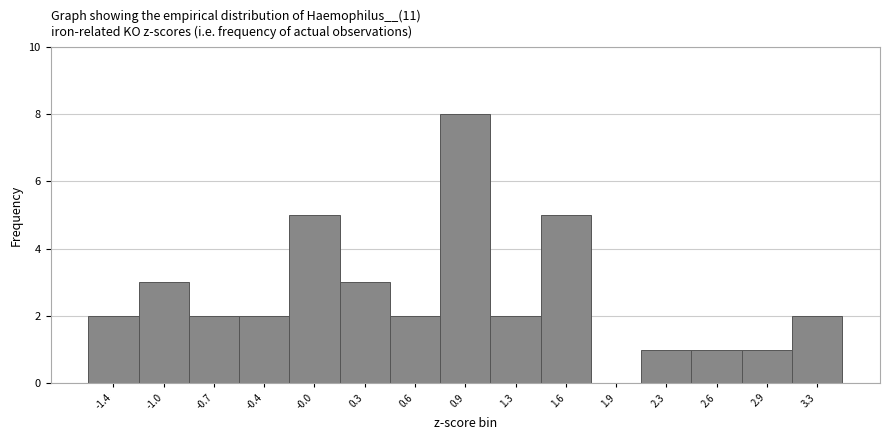

What is the height of the bar covering 0.10 to 0.45 on the x-axis? Neither the bar edges nor the heights are printed on the chart, so give them approximately, as read against the axes.

3